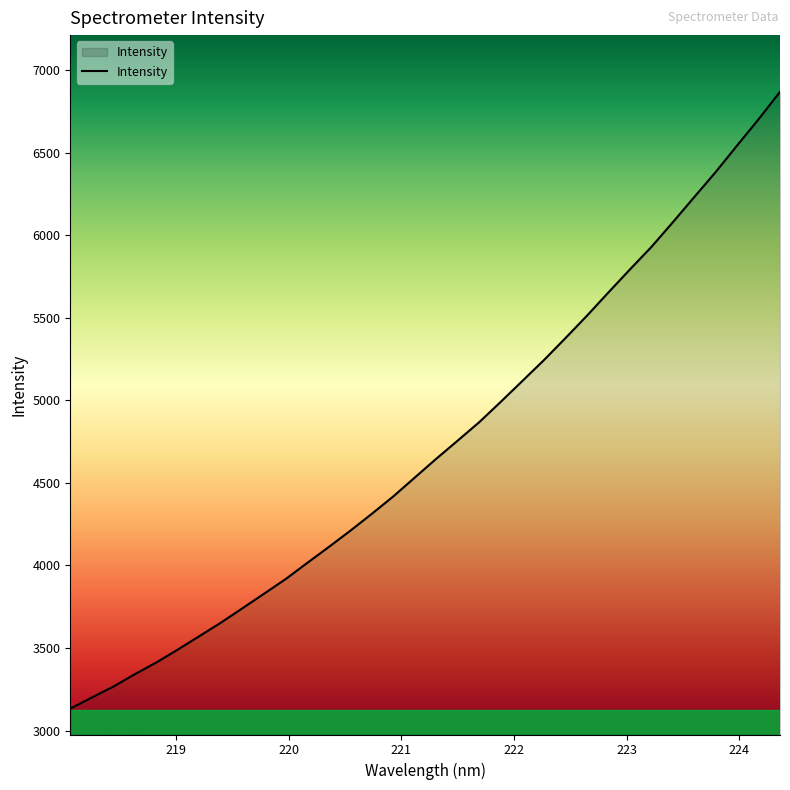

What is the smallest value displayed?

3132.5